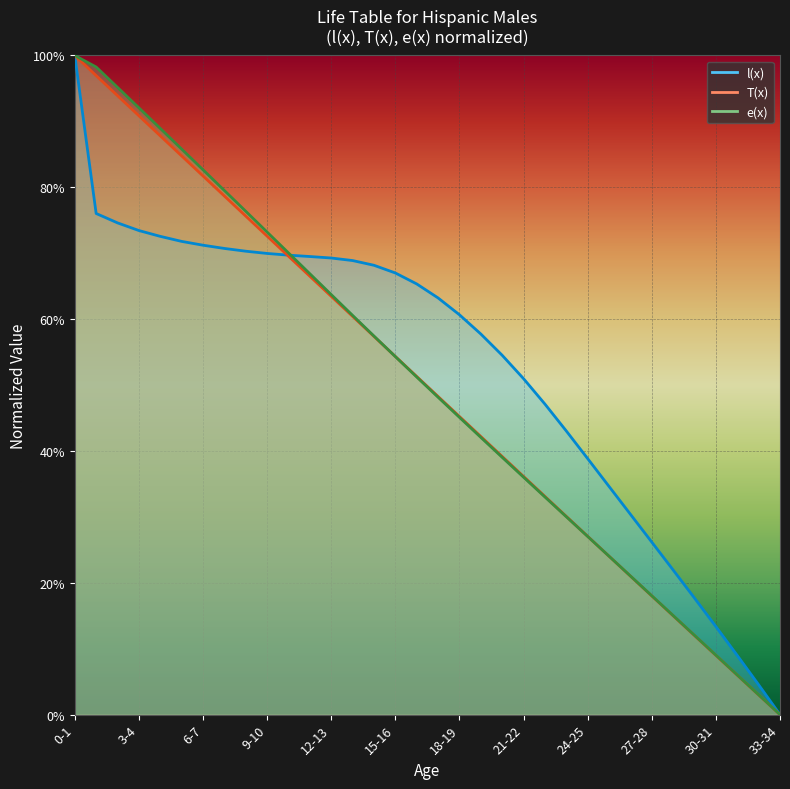

Reading left to right, list all the values displayed in this chart.

l(x): 0-1=1.0	1-2=0.8	2-3=0.7	3-4=0.7	4-5=0.7	5-6=0.7	6-7=0.7	7-8=0.7	8-9=0.7	9-10=0.7	10-11=0.7	11-12=0.7	12-13=0.7	13-14=0.7	14-15=0.7	15-16=0.7	16-17=0.7	17-18=0.6	18-19=0.6	19-20=0.6	20-21=0.5	21-22=0.5	22-23=0.5	23-24=0.4	24-25=0.4	25-26=0.3	26-27=0.3	27-28=0.3	28-29=0.2	29-30=0.2	30-31=0.1	31-32=0.1	32-33=0.0	33-34=0.0
T(x): 0-1=1.0	1-2=1.0	2-3=0.9	3-4=0.9	4-5=0.9	5-6=0.8	6-7=0.8	7-8=0.8	8-9=0.8	9-10=0.7	10-11=0.7	11-12=0.7	12-13=0.6	13-14=0.6	14-15=0.6	15-16=0.5	16-17=0.5	17-18=0.5	18-19=0.5	19-20=0.4	20-21=0.4	21-22=0.4	22-23=0.3	23-24=0.3	24-25=0.3	25-26=0.2	26-27=0.2	27-28=0.2	28-29=0.1	29-30=0.1	30-31=0.1	31-32=0.1	32-33=0.0	33-34=0.0
e(x): 0-1=1.0	1-2=1.0	2-3=1.0	3-4=0.9	4-5=0.9	5-6=0.9	6-7=0.8	7-8=0.8	8-9=0.8	9-10=0.7	10-11=0.7	11-12=0.7	12-13=0.6	13-14=0.6	14-15=0.6	15-16=0.5	16-17=0.5	17-18=0.5	18-19=0.5	19-20=0.4	20-21=0.4	21-22=0.4	22-23=0.3	23-24=0.3	24-25=0.3	25-26=0.2	26-27=0.2	27-28=0.2	28-29=0.2	29-30=0.1	30-31=0.1	31-32=0.1	32-33=0.0	33-34=0.0